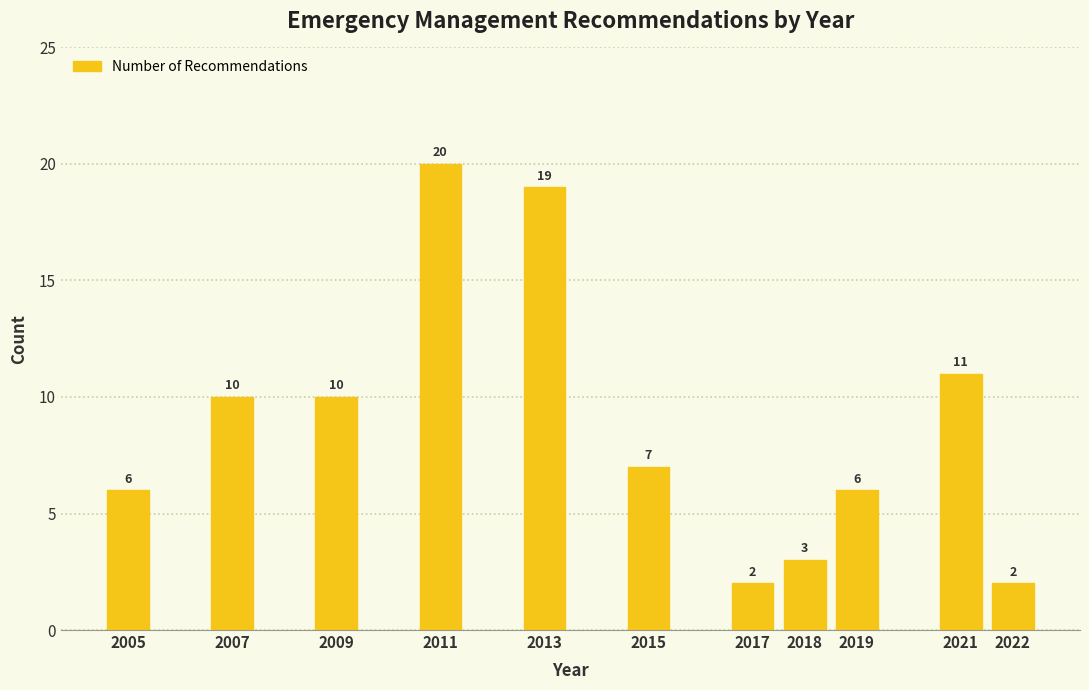

Reading right to left, what are all the values shown in this chart?

2	11	6	3	2	7	19	20	10	10	6